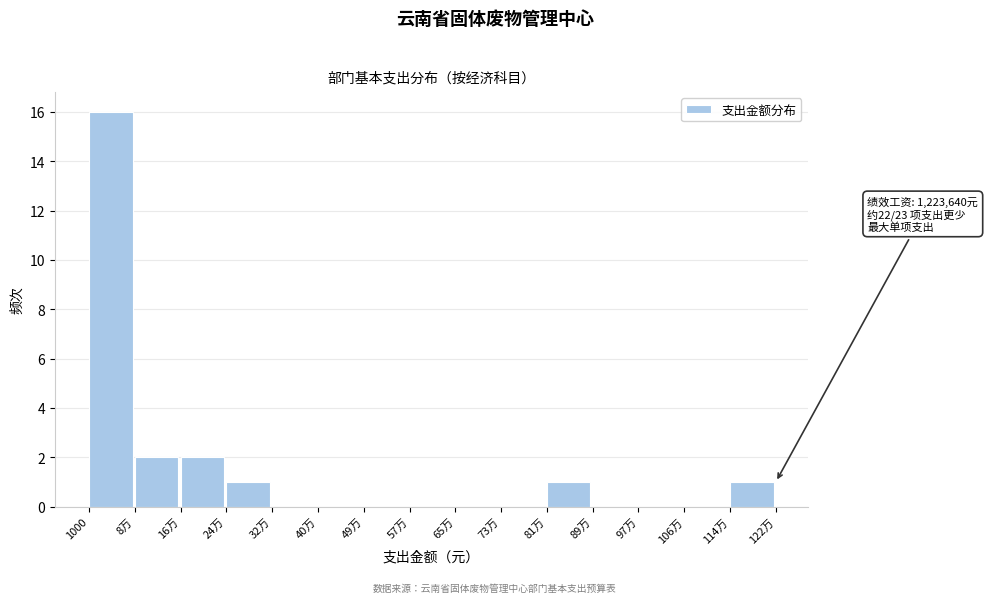

Reading right to left, extract all data points from this chart.

114万=1	106万=0	97万=0	89万=0	81万=1	73万=0	65万=0	57万=0	49万=0	40万=0	32万=0	24万=1	16万=2	8万=2	1000=16